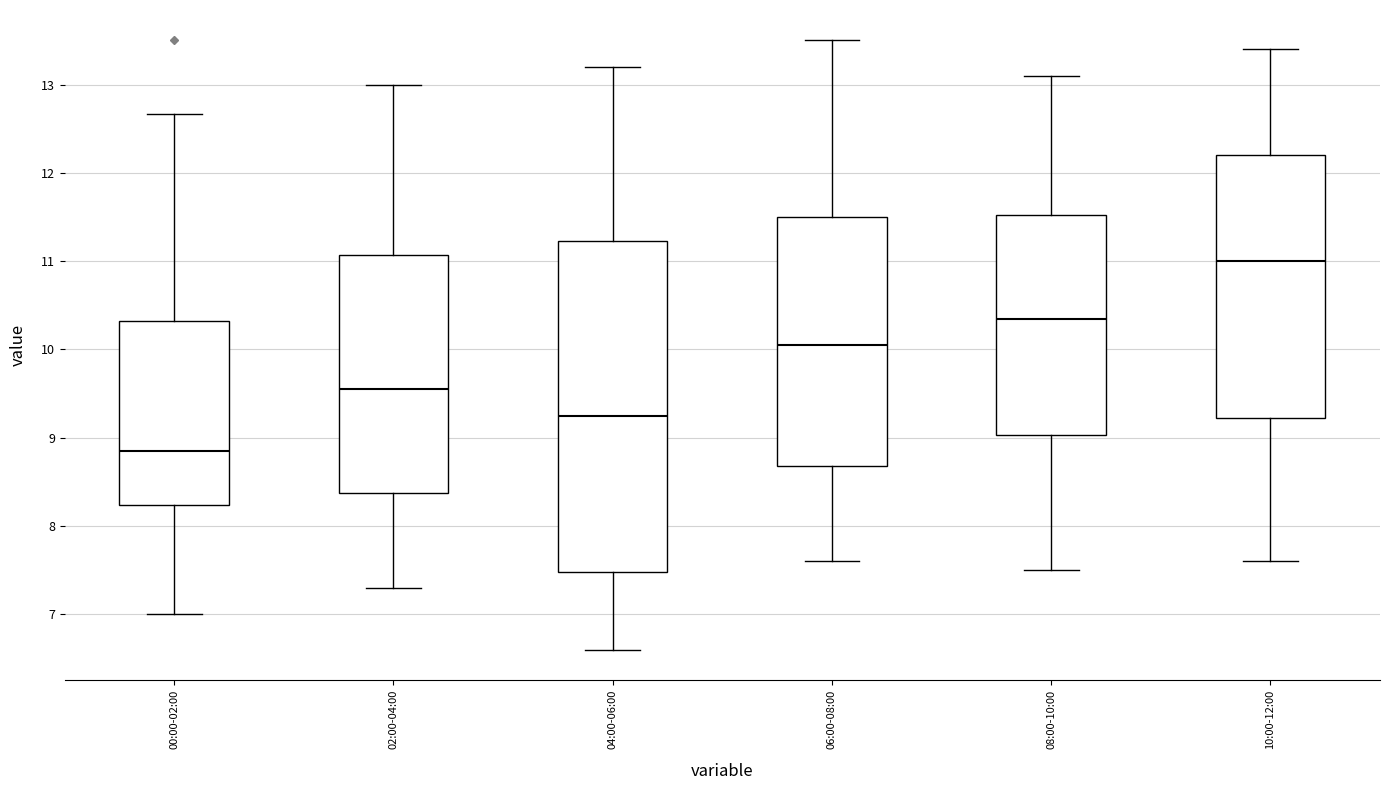

Comparing the boxes themselves (not the whiskers), which one is the tallest?

04:00-06:00